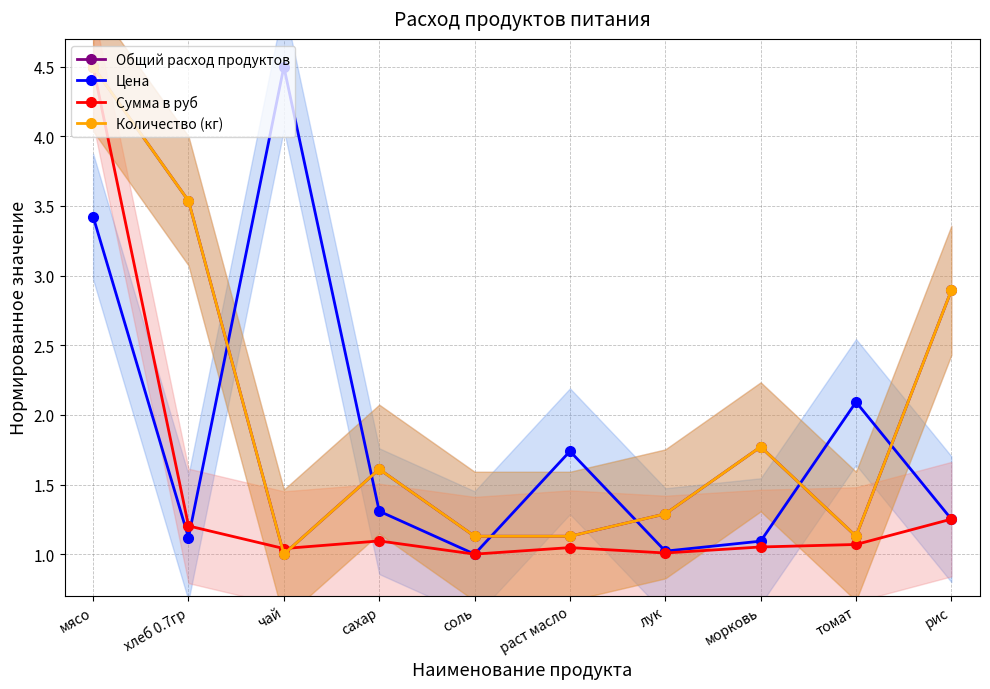

List the series in order of their peak value, lowest first.

Общий расход продуктов, Цена, Сумма в руб, Количество (кг)